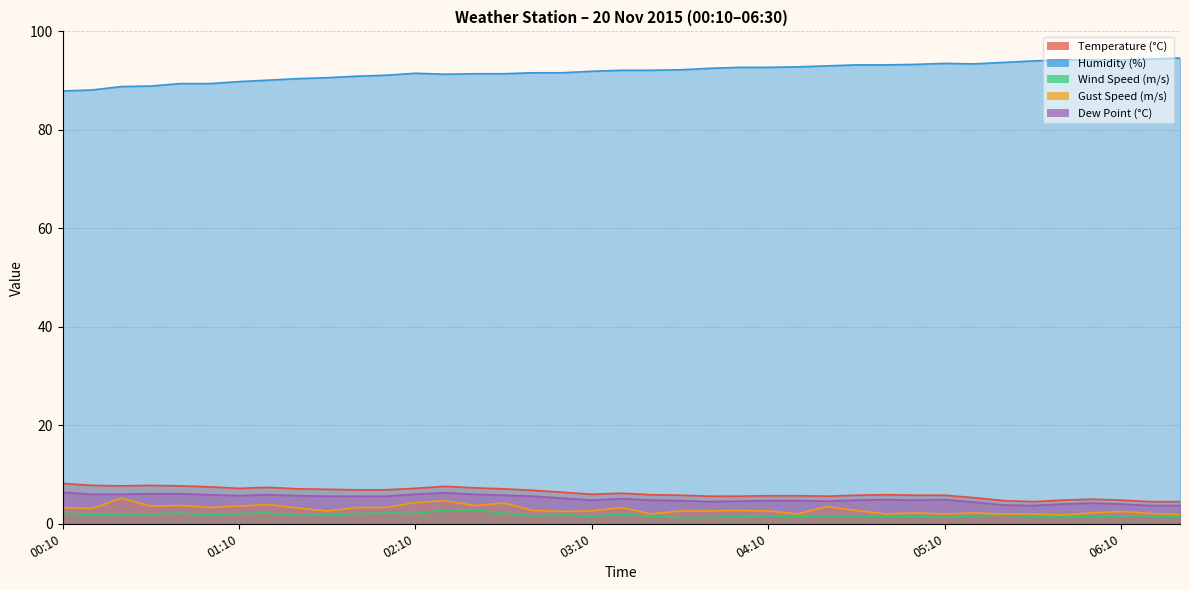

What are all the series names shown in the legend?

Temperature (°C), Humidity (%), Wind Speed (m/s), Gust Speed (m/s), Dew Point (°C)